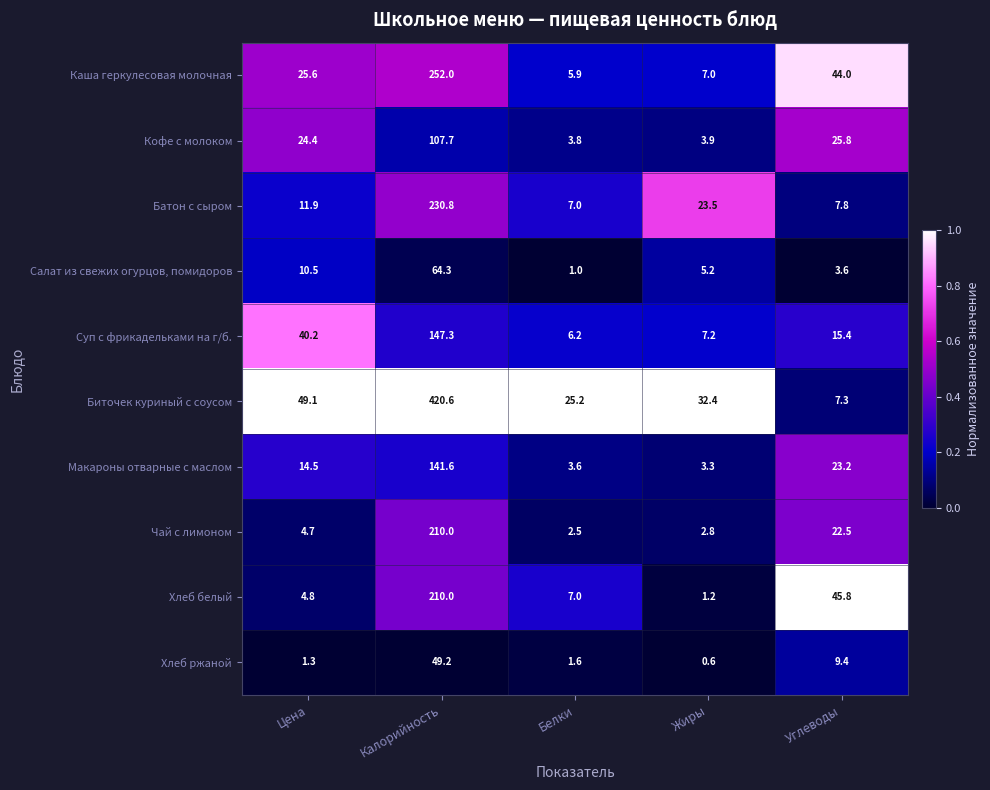

Rank the categories by Кофе с молоком value from lowest to highest.

Белки, Жиры, Цена, Углеводы, Калорийность